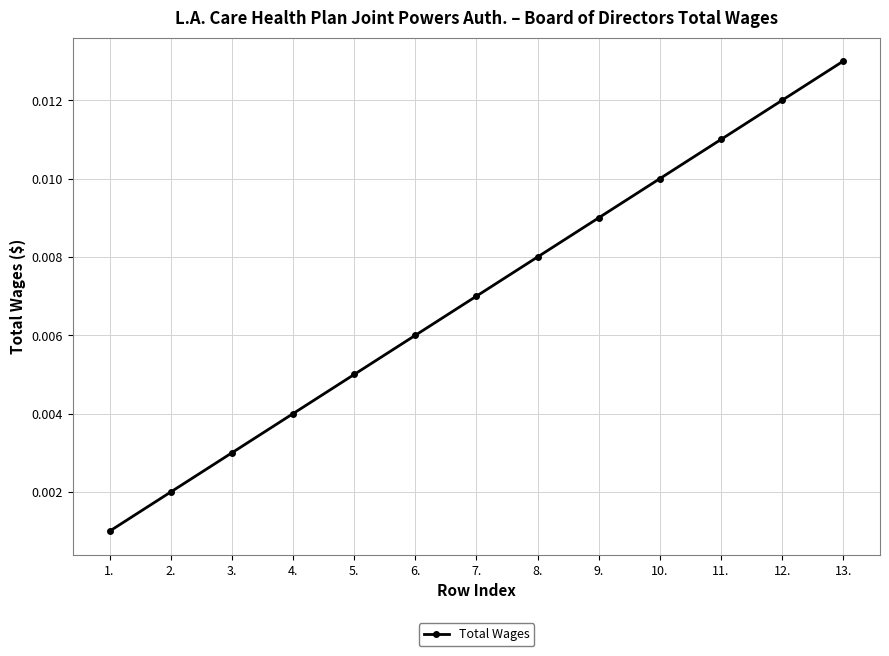

Rank the categories by value from lowest to highest.

1., 2., 3., 4., 5., 6., 7., 8., 9., 10., 11., 12., 13.